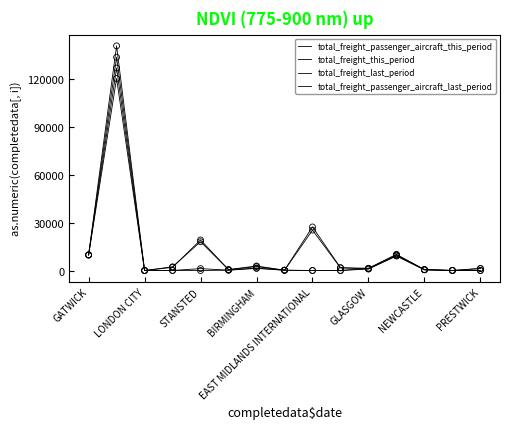

Is this an area chart (filled region under the line)?

No